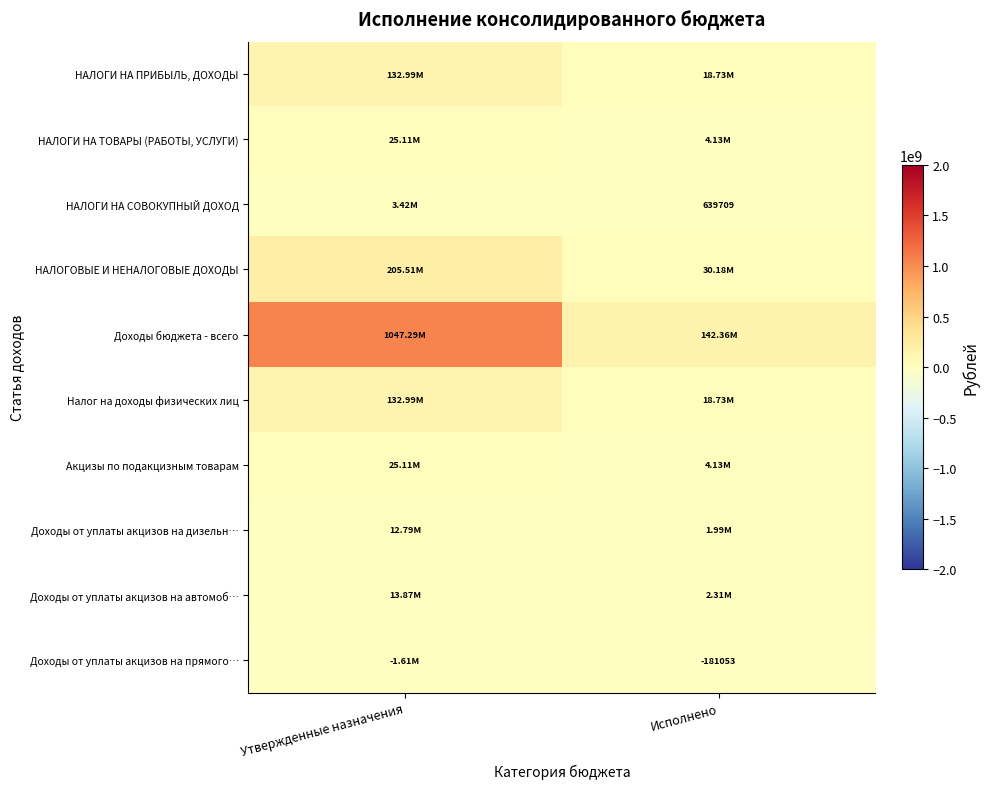

What is the total value across all series at Утвержденные назначения?

1597471522.0